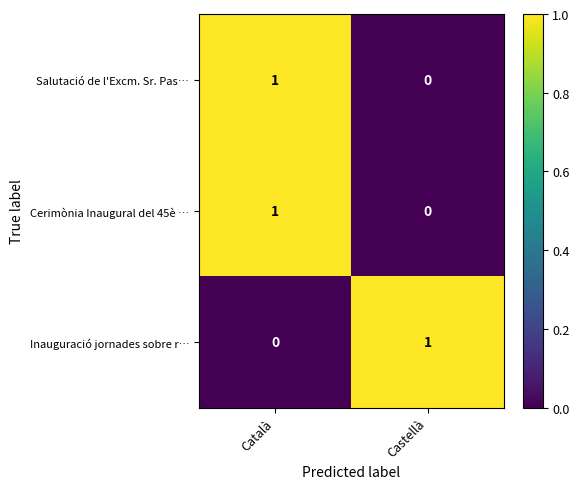

Reading right to left, extract all data points from this chart.

Salutació de l'Excm. Sr. Pas…: Castellà=0	Català=1
Cerimònia Inaugural del 45è …: Castellà=0	Català=1
Inauguració jornades sobre r…: Castellà=1	Català=0